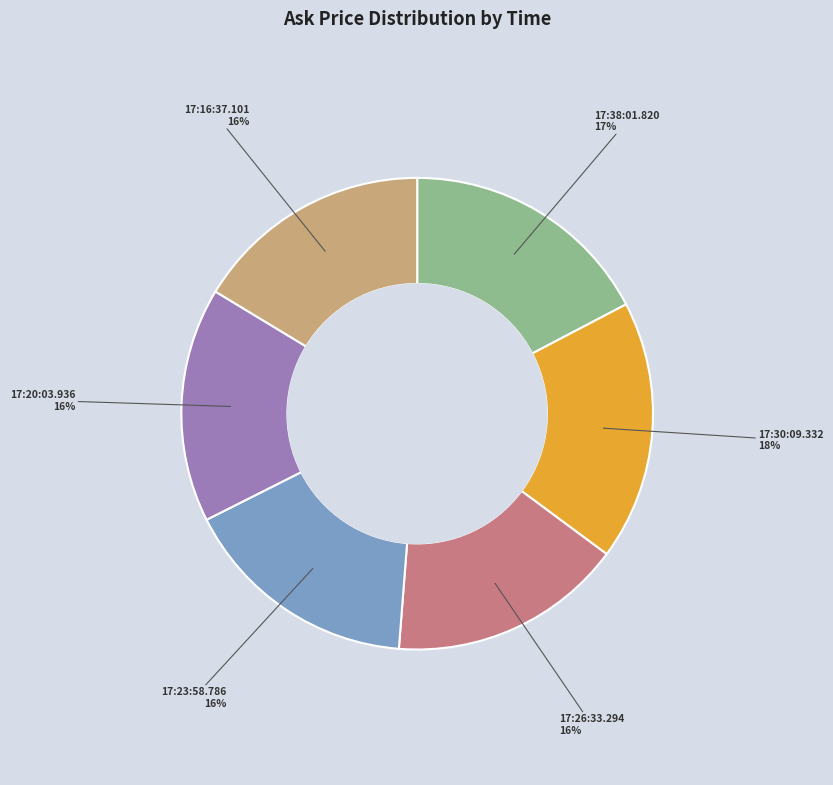

Which has a higher value, 17:23:58.786 or 17:30:09.332?

17:30:09.332